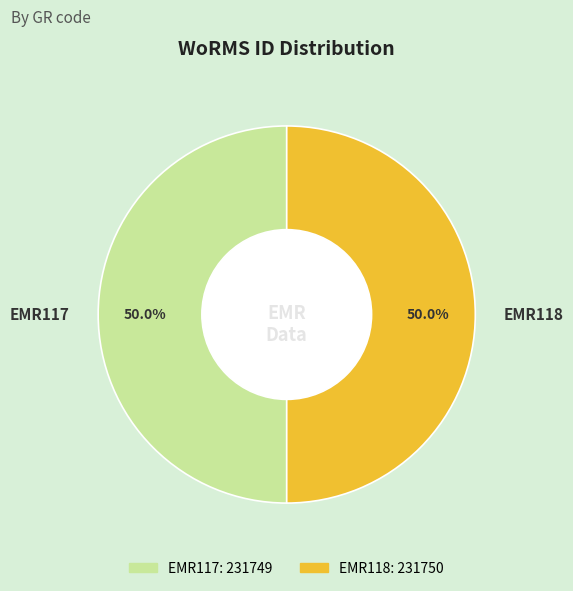

What percentage do EMR117 and EMR118 together represent?

100.0%